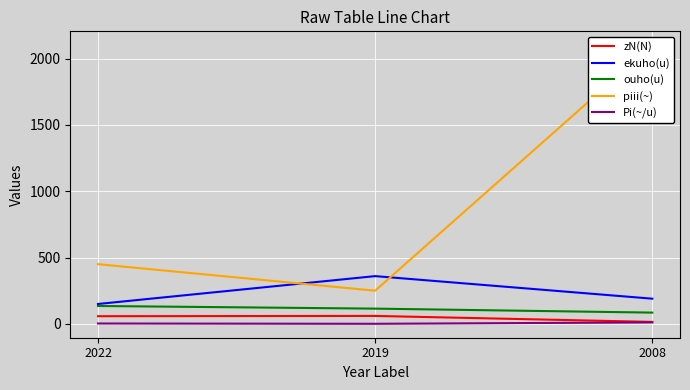

The ouho(u) series shows 115.0 at 2019. True or false?

True